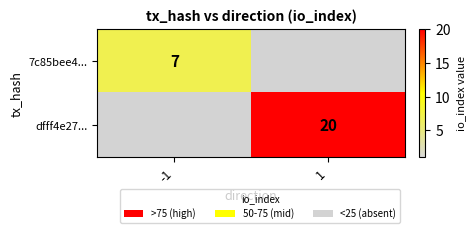

The 7c85bee4... series shows 3 at -1. True or false?

False